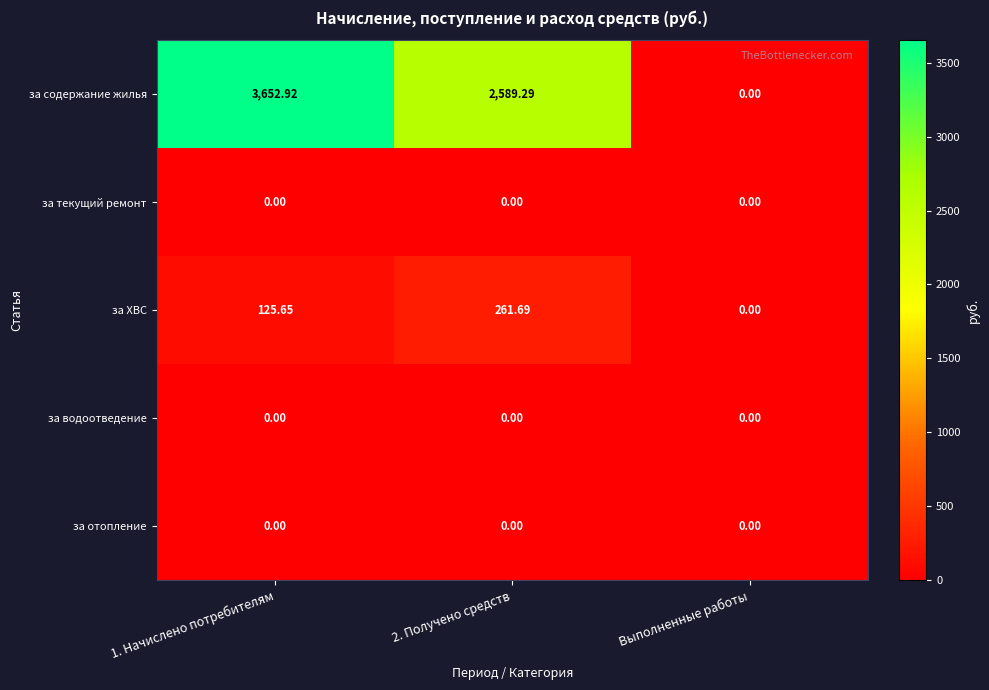

Between 1. Начислено потребителям and 2. Получено средств, which series saw the biggest shift?

за содержание жилья